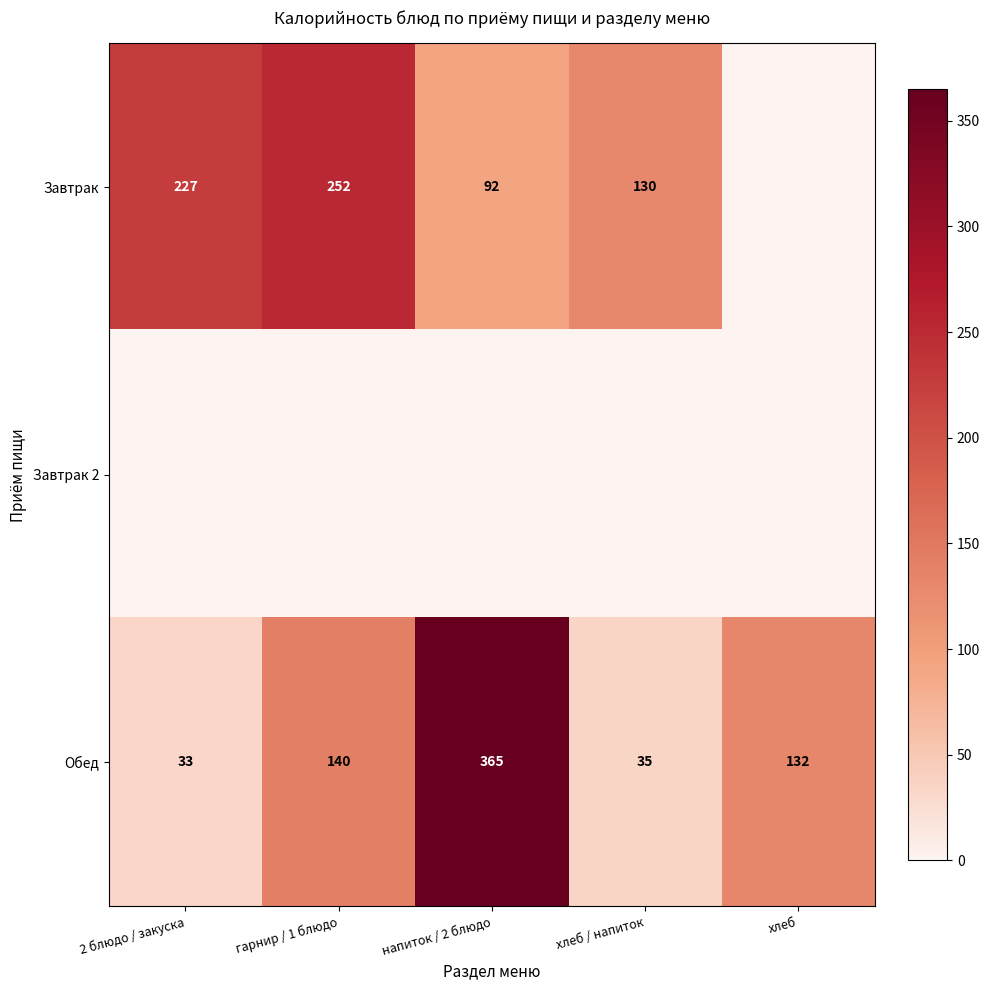

At which label is Обед closest to 199?

гарнир / 1 блюдо